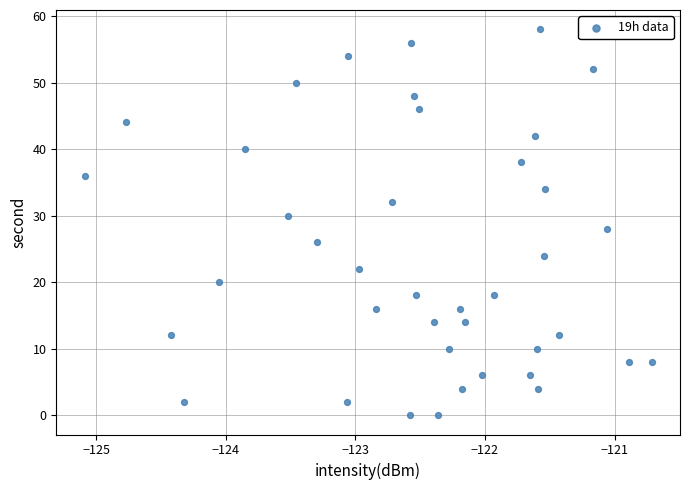

What is the range of Y values (max minus min)?

58